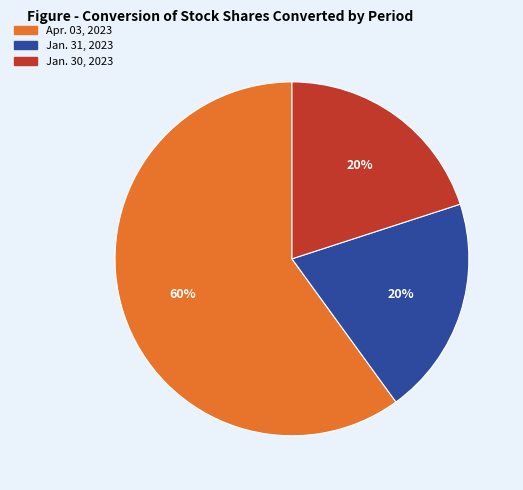

Which slice is the largest?

Apr. 03, 2023